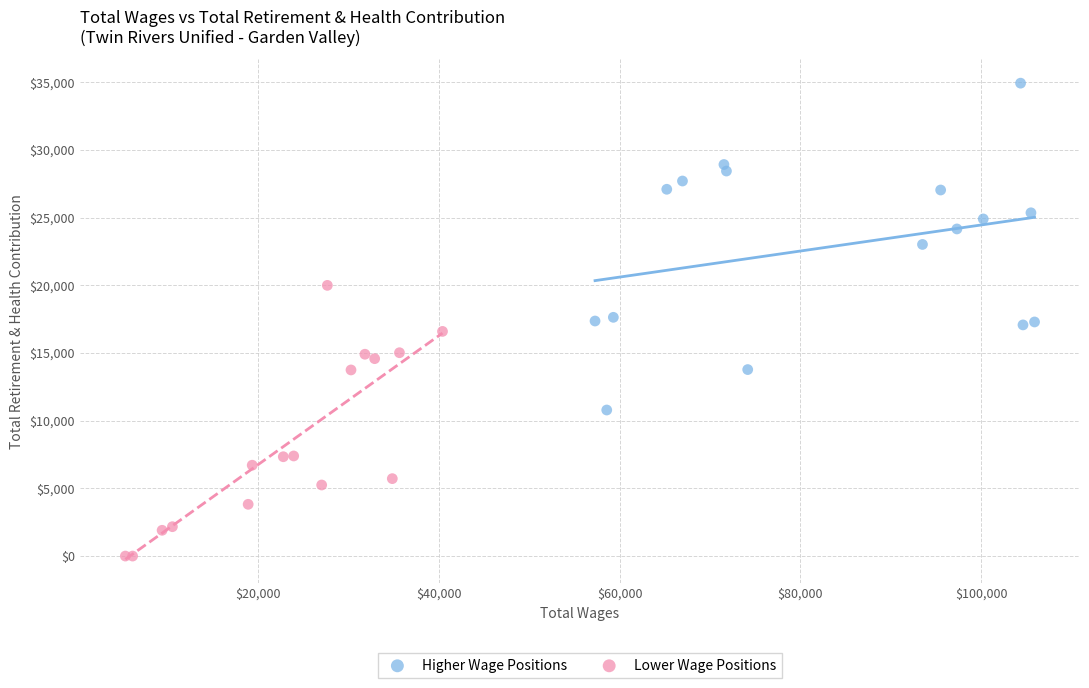

Which series has the largest Y range (max minus min)?

Higher Wage Positions